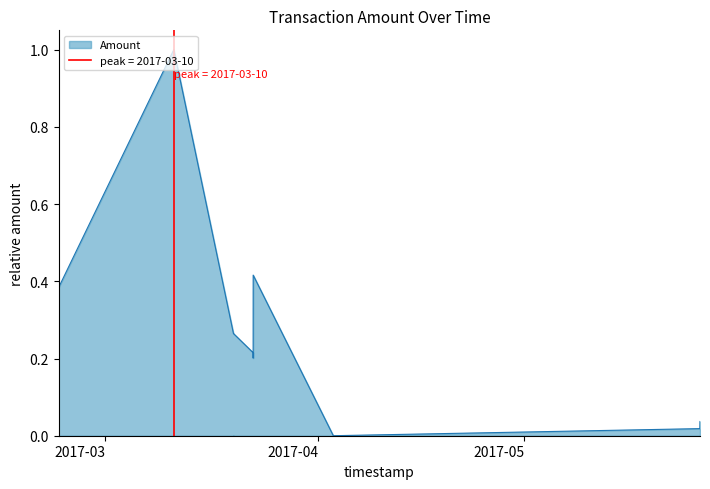

What is the label of the 11th point from the right?

2017-03-10 23:31:27